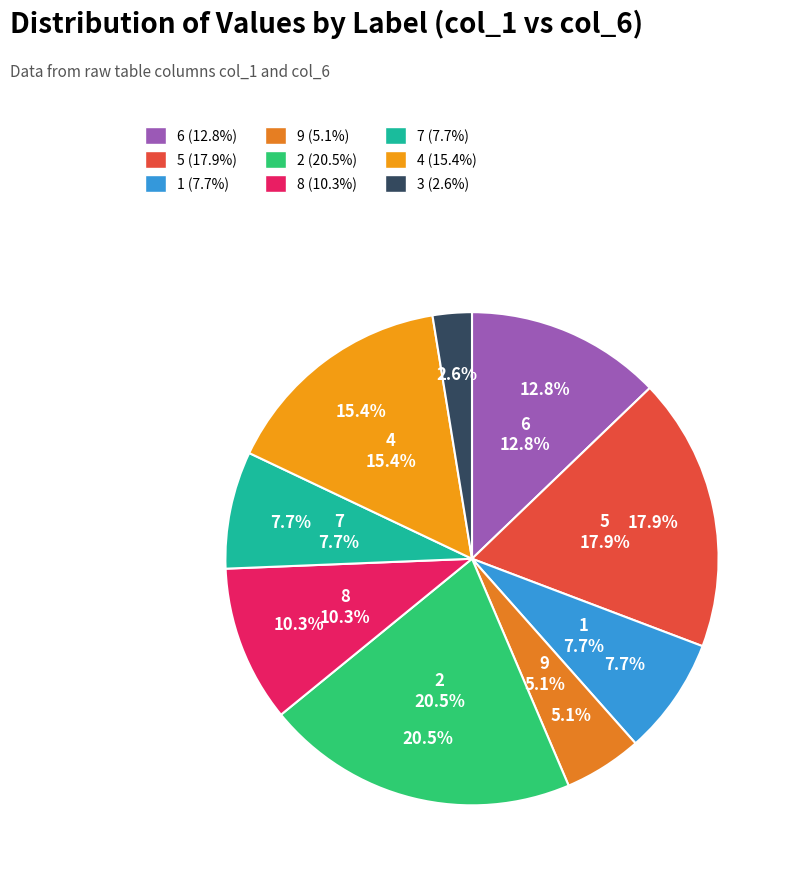

Is 3 the majority of the pie?

No